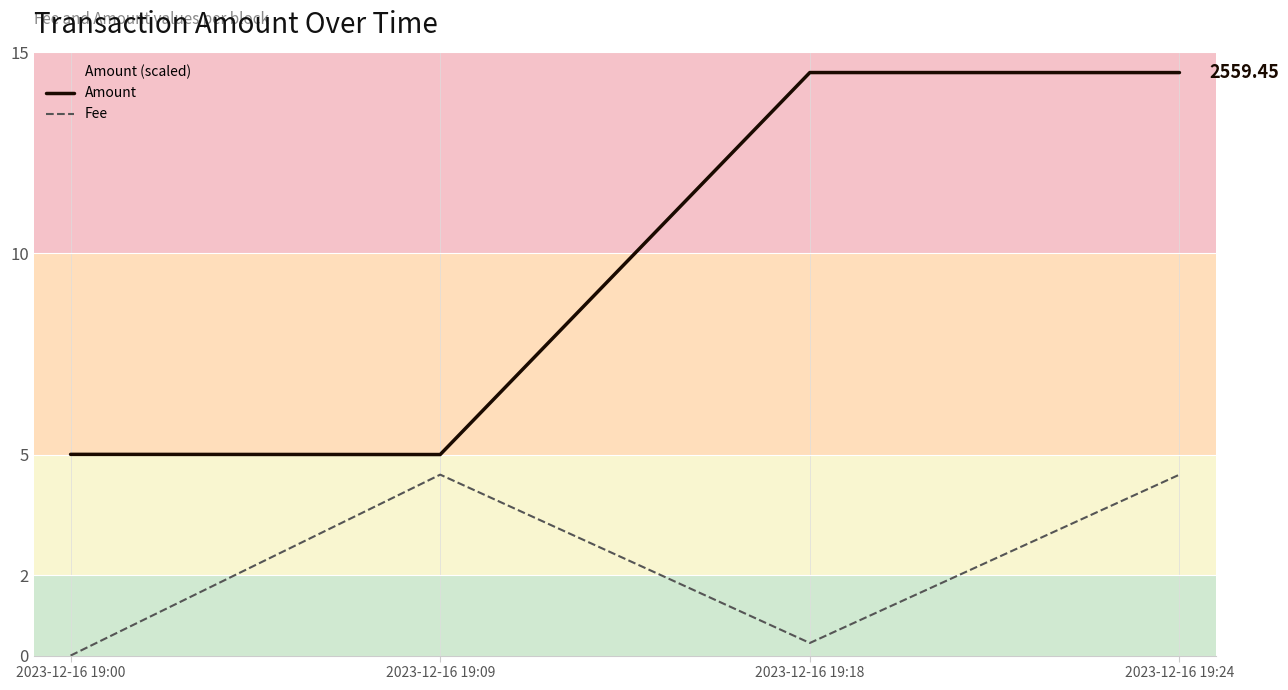

Which series has the largest total across all categories?

Amount